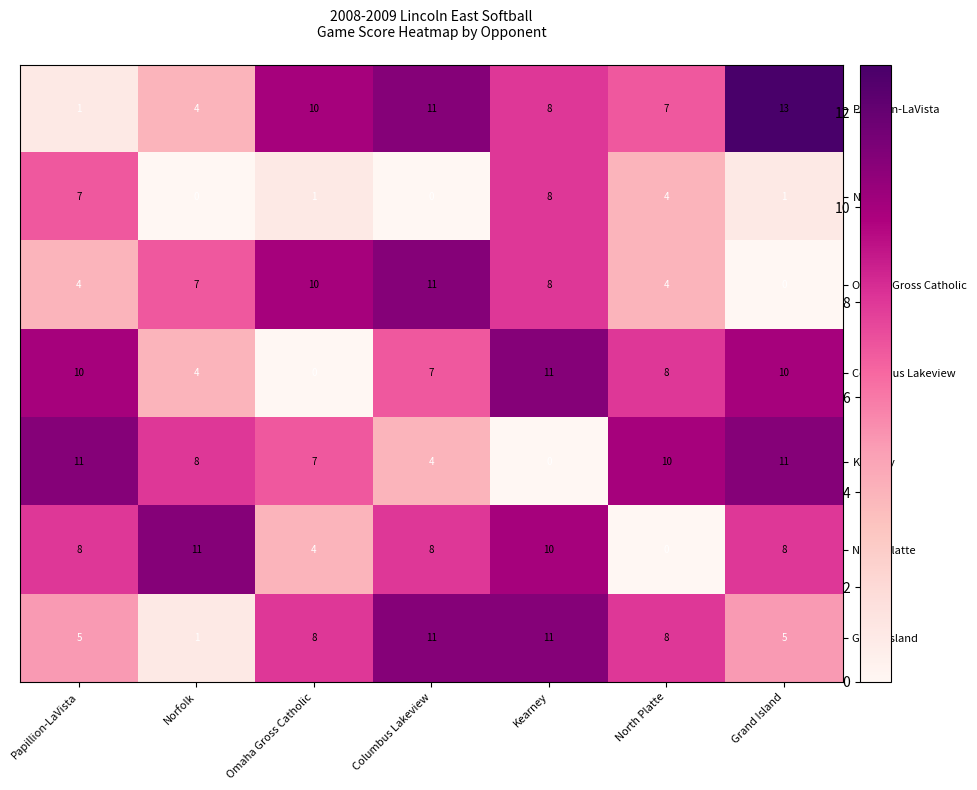

Rank the categories by Papillion-LaVista value from highest to lowest.

Grand Island, Columbus Lakeview, Omaha Gross Catholic, Kearney, North Platte, Norfolk, Papillion-LaVista